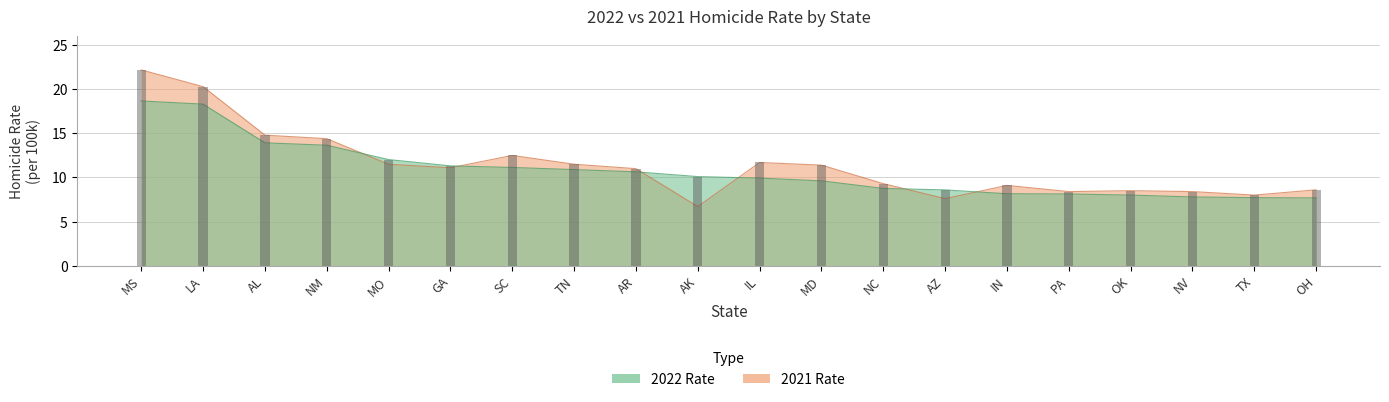

What are all the series names shown in the legend?

2022 Rate, 2021 Rate